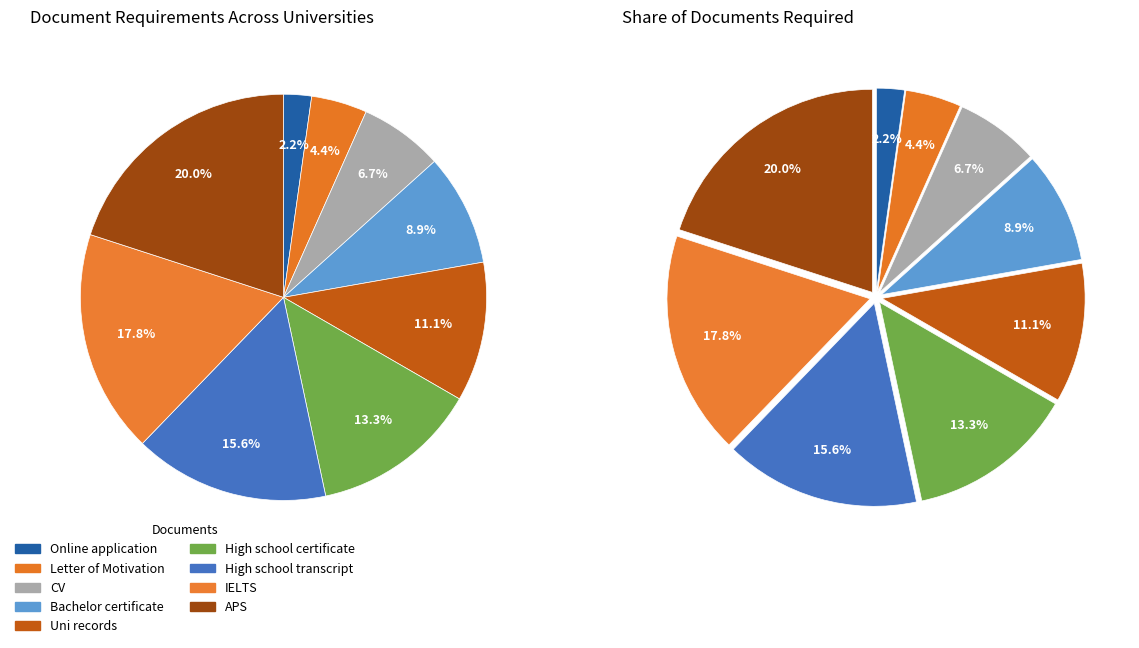

To the nearest percent, what is the average slice percentage?

11%